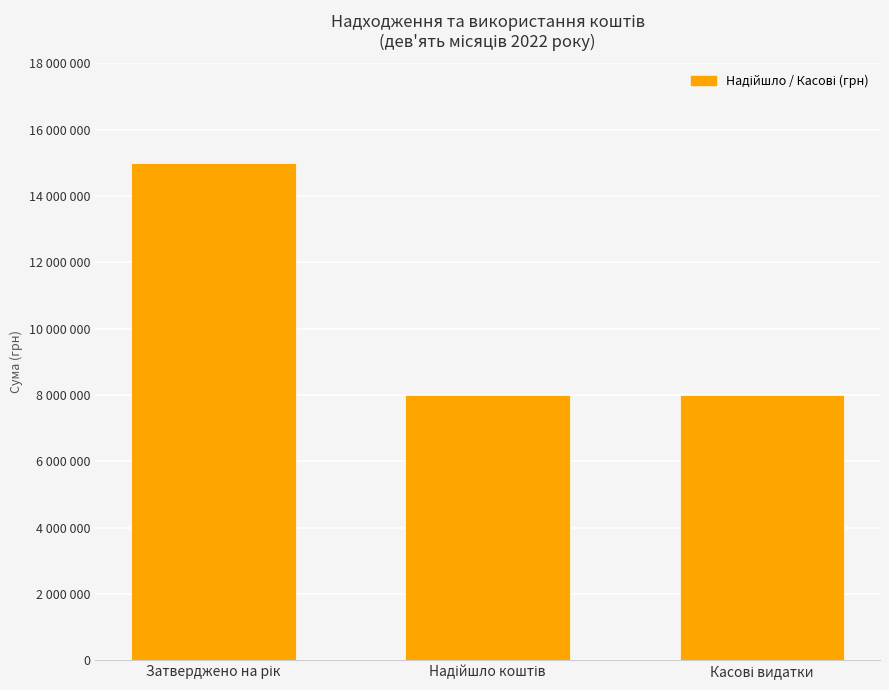

What is the average value?

10333663.6